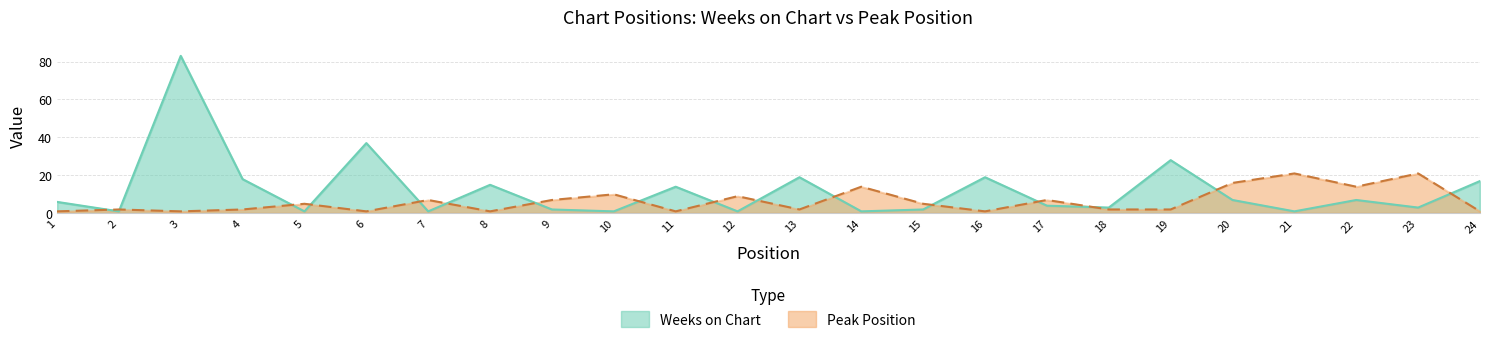

Does the chart have visible grid lines?

Yes